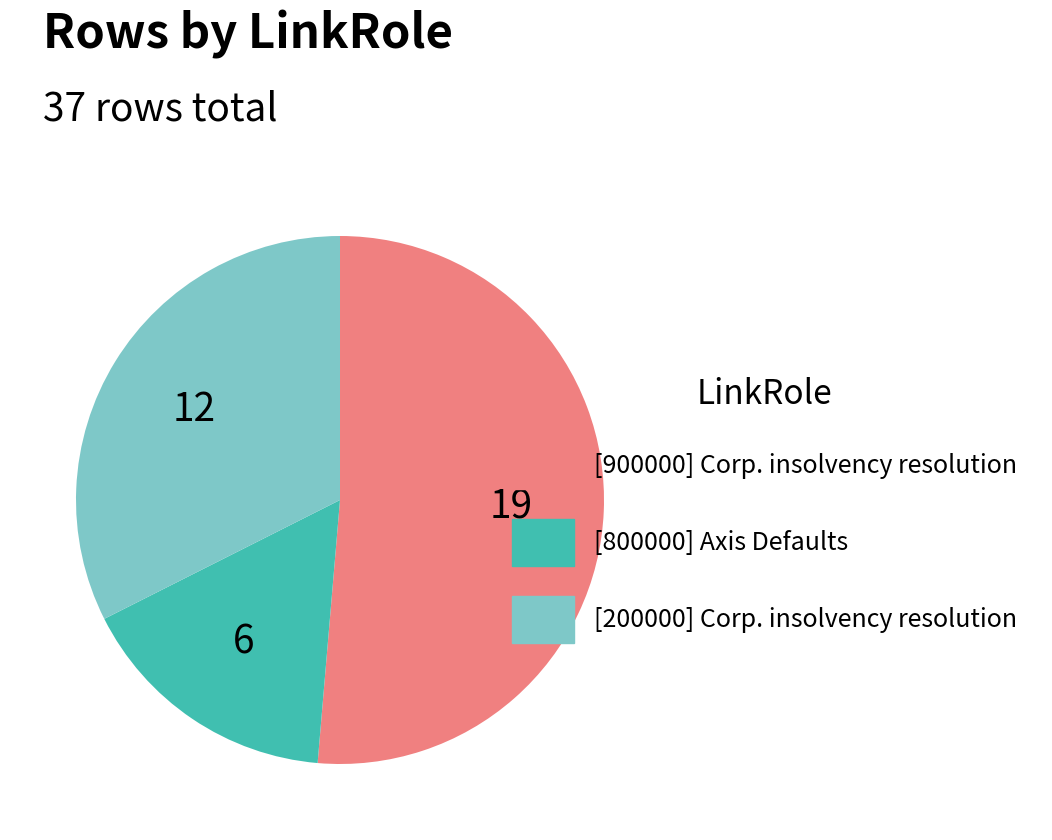

What is the majority slice?

[900000] Corp. insolvency resolution